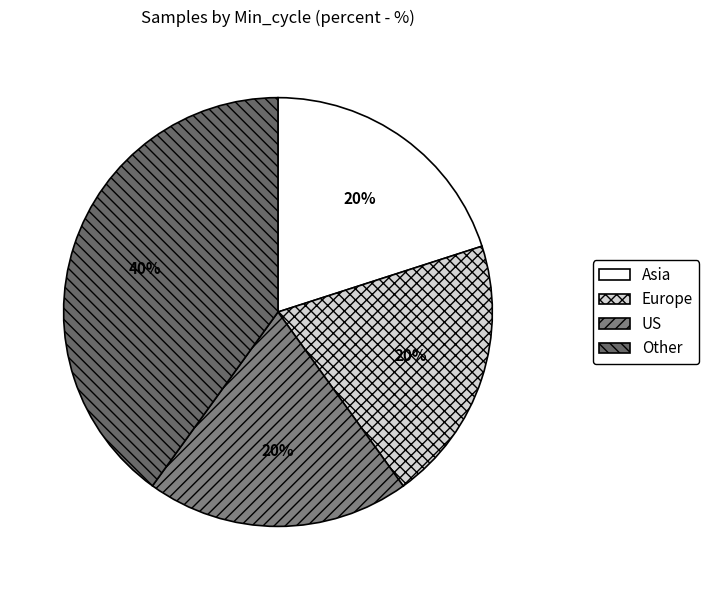

Which slice is the largest?

Other